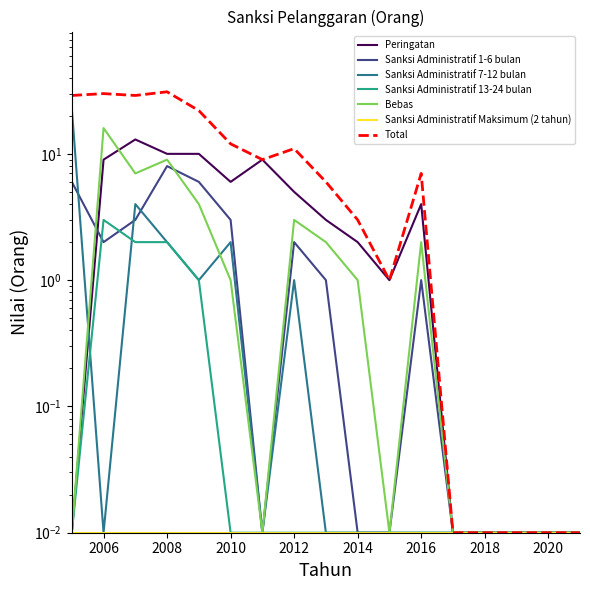

Which series has the largest total across all categories?

Peringatan